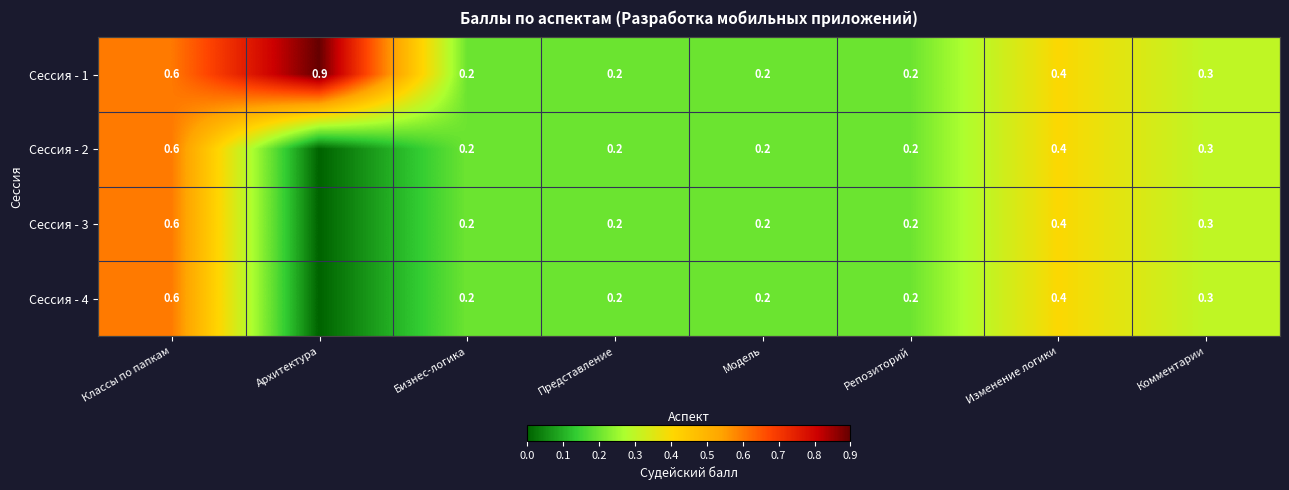

What is the sum of the Сессия - 3 values at Комментарии and Представление?

0.5